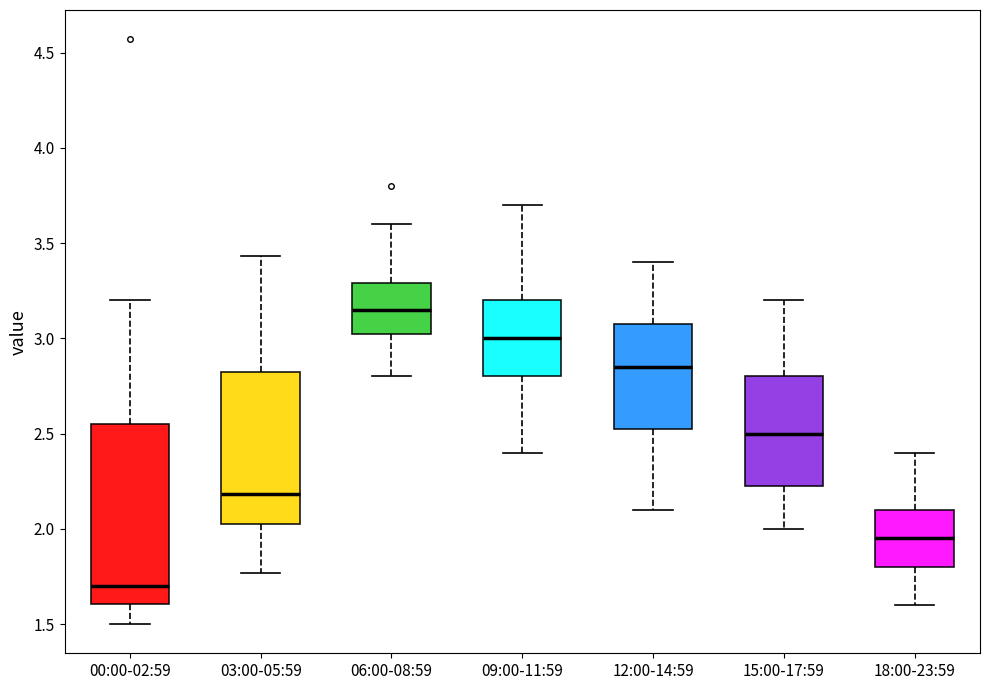

Which box is the tallest, from its lower edge to its upper edge?

00:00-02:59